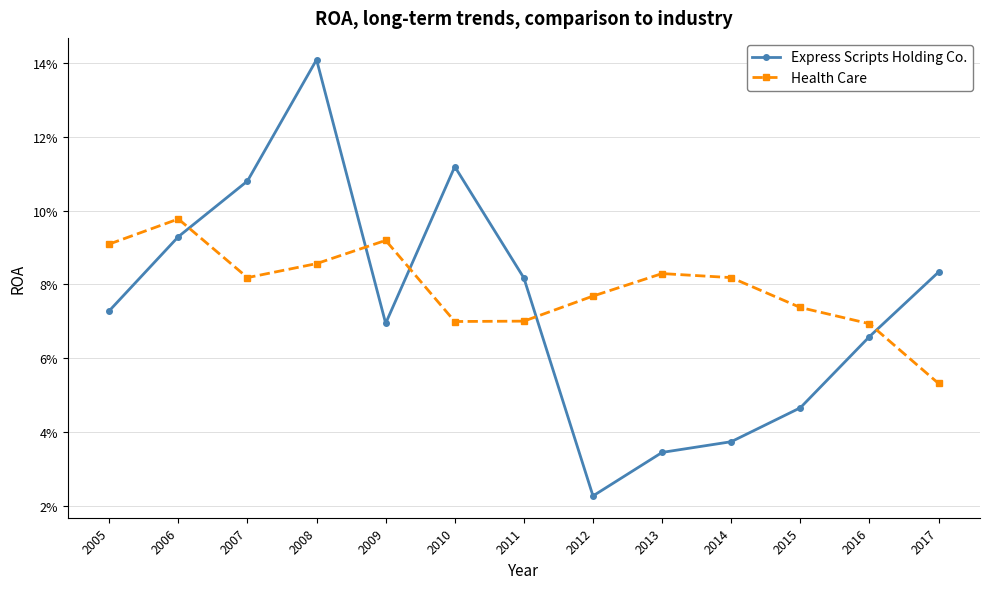

Is this an area chart (filled region under the line)?

No